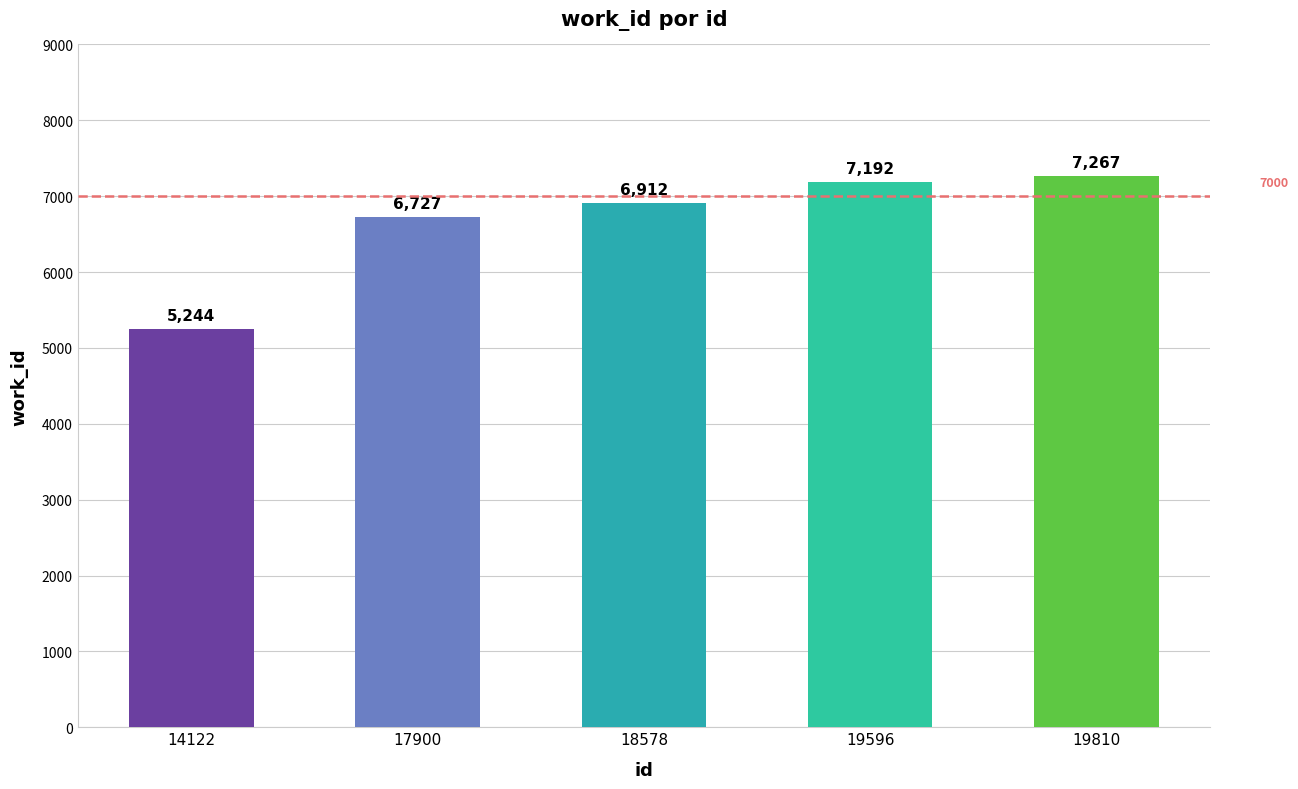

Does the chart contain any negative values?

No